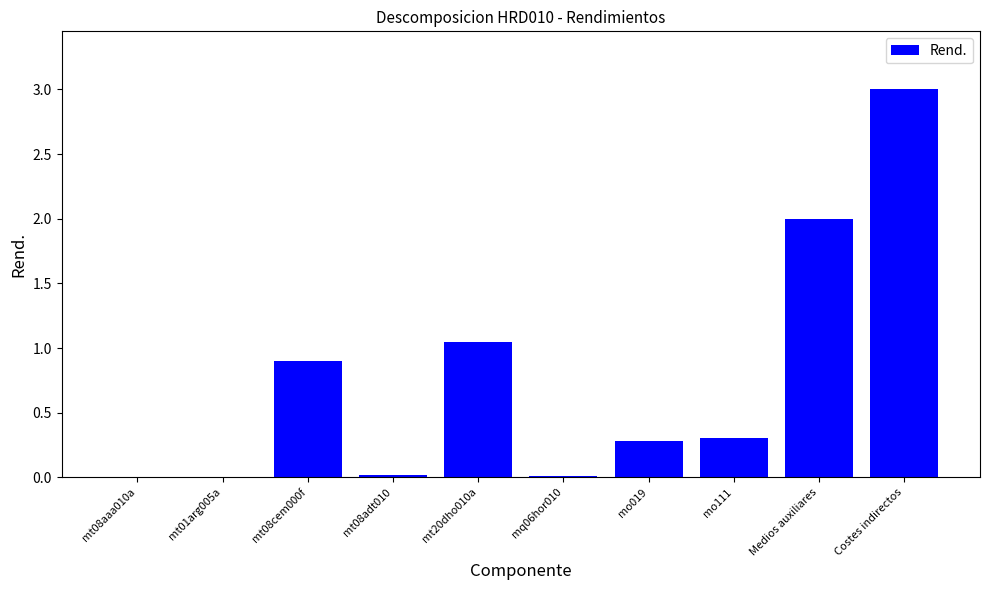

What is the sum of all values?

7.6